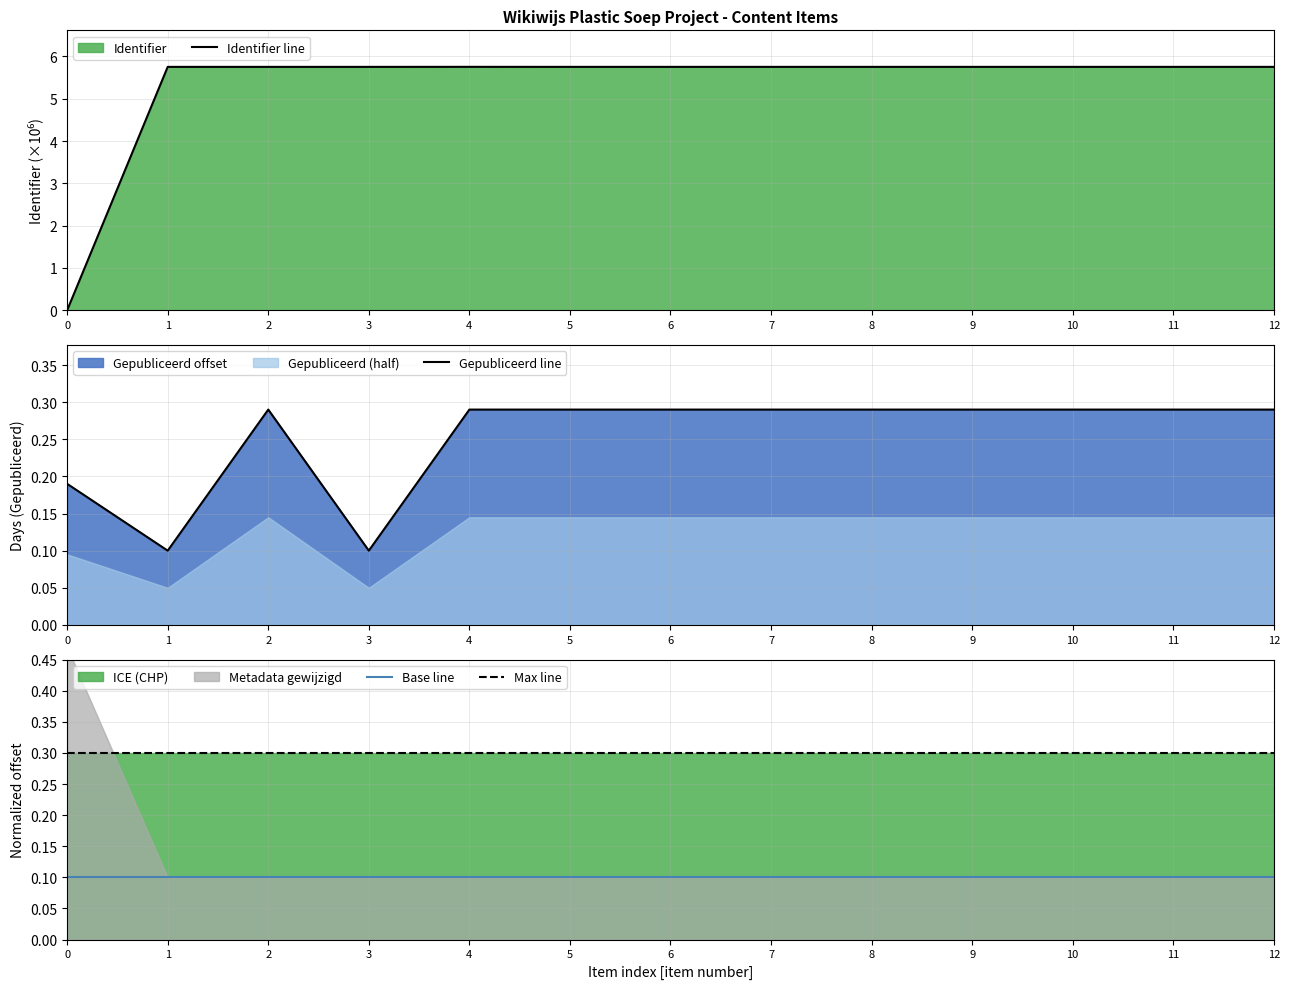

The Identifier line series shows 1.4 at 6. True or false?

False